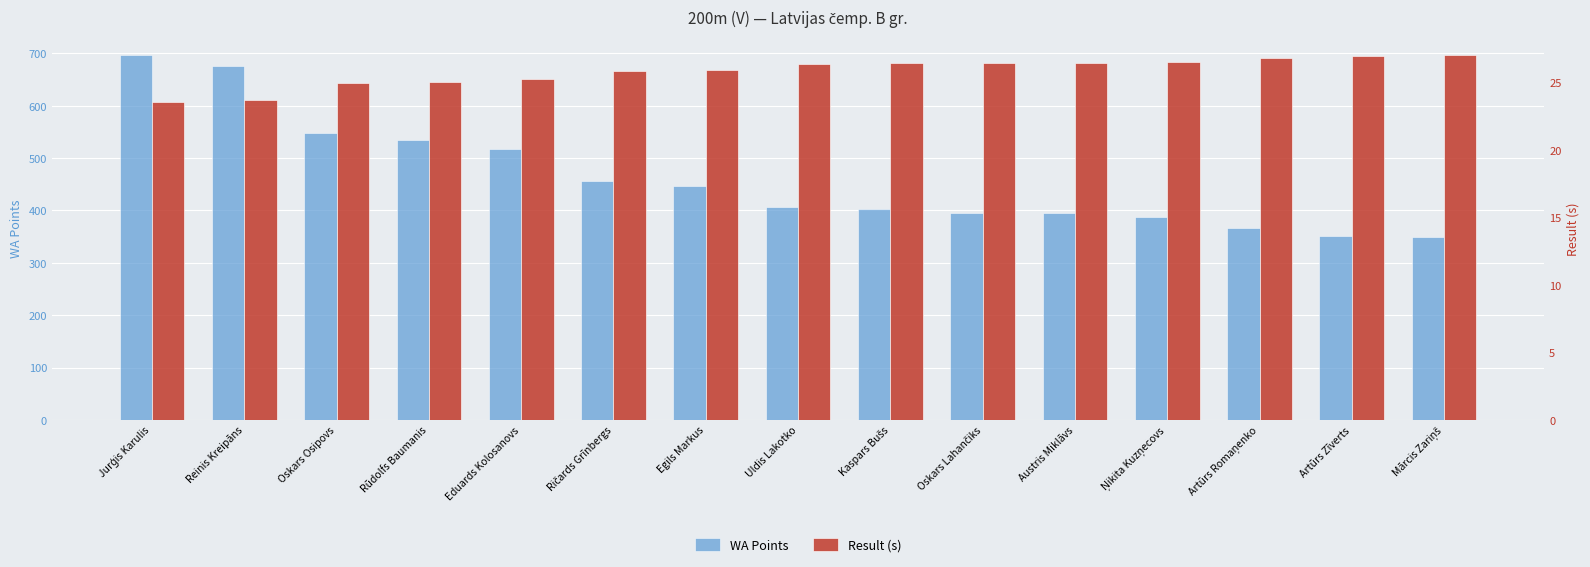

List the labels in order of WA Points value, largest first.

Jurģis Karulis, Reinis Kreipāns, Oskars Osipovs, Rūdolfs Baumanis, Eduards Kolosanovs, Ričards Grīnbergs, Egils Markus, Uldis Lakotko, Kaspars Bušs, Oskars Lahančiks, Austris Miklāvs, Ņikita Kuzņecovs, Artūrs Romaņenko, Artūrs Zīverts, Mārcis Zariņš